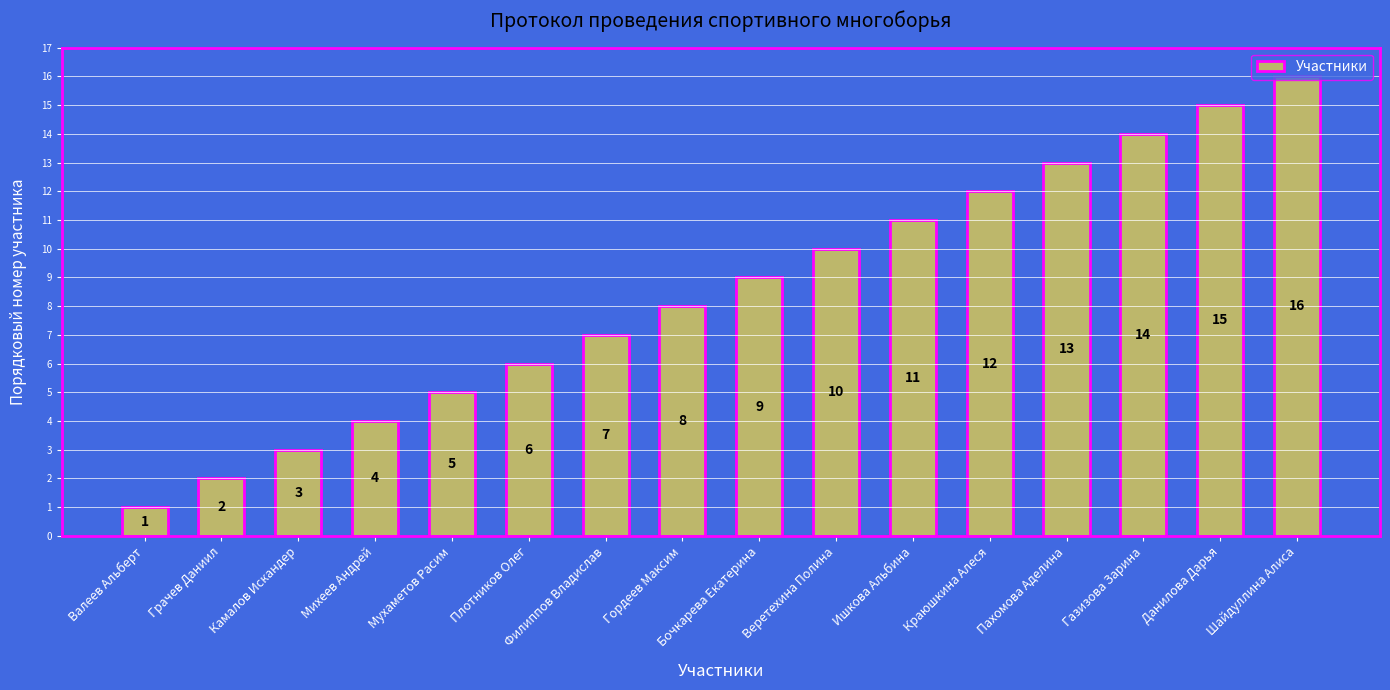

What position from the right is Гордеев Максим?

9